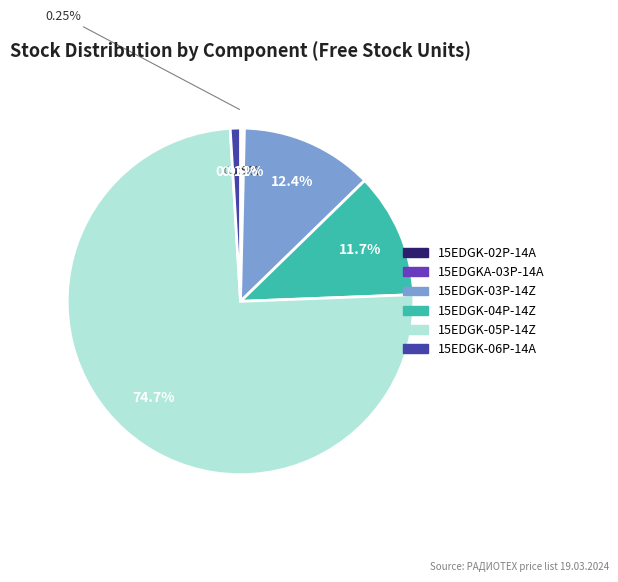

To the nearest percent, what percentage of the pie is на кабель (15EDGK-3.5-03P-14-00Z)?

12%